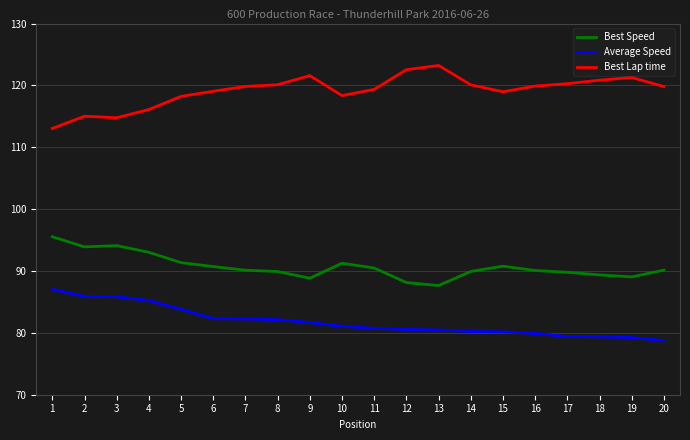

True or false: Best Lap time and Average Speed intersect in this chart.

False